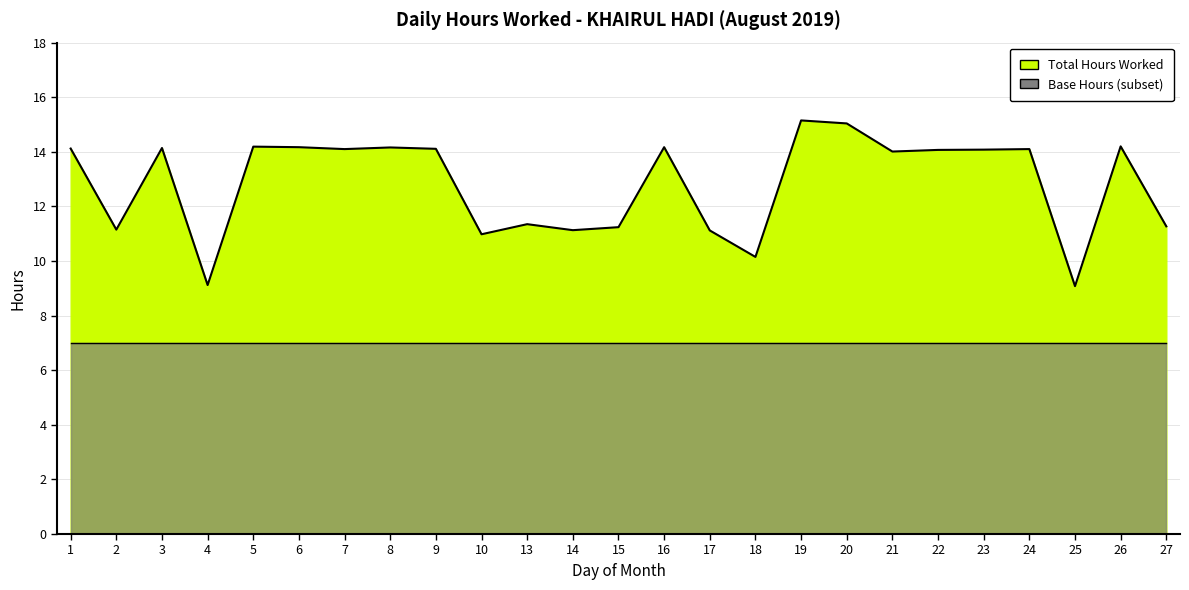

How many points are lower than both their immediate neighbors (excluding endpoints)?

8